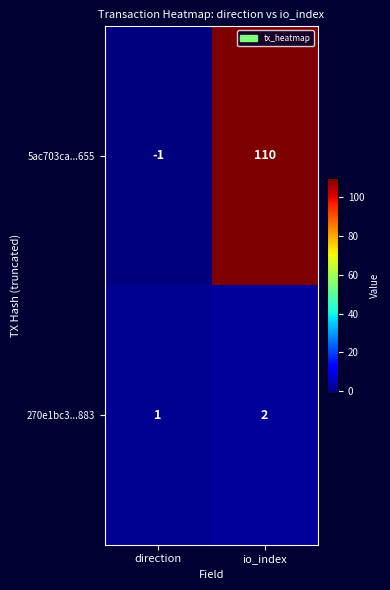

How many positive values does the 5ac703ca...655 series have?

1